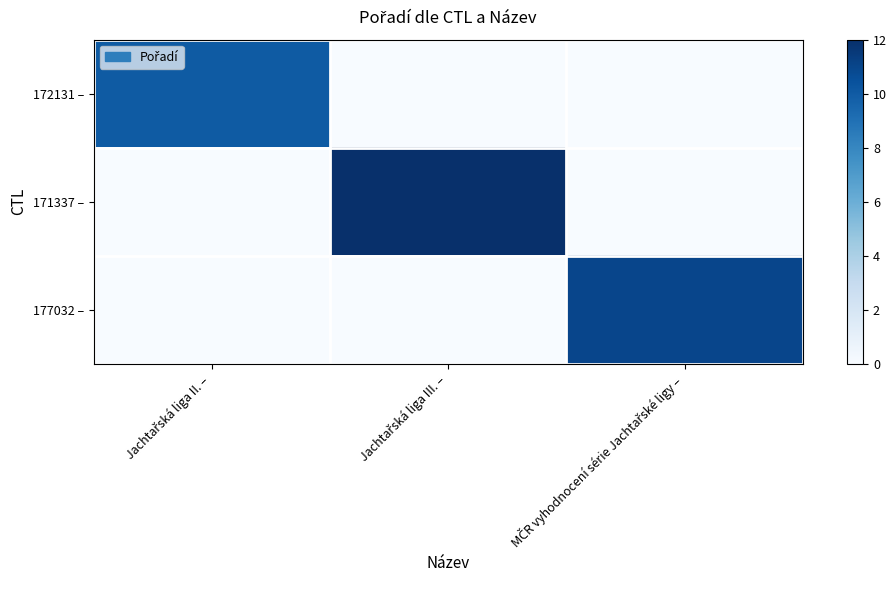

Which series has the largest range (max minus min)?

171337 –